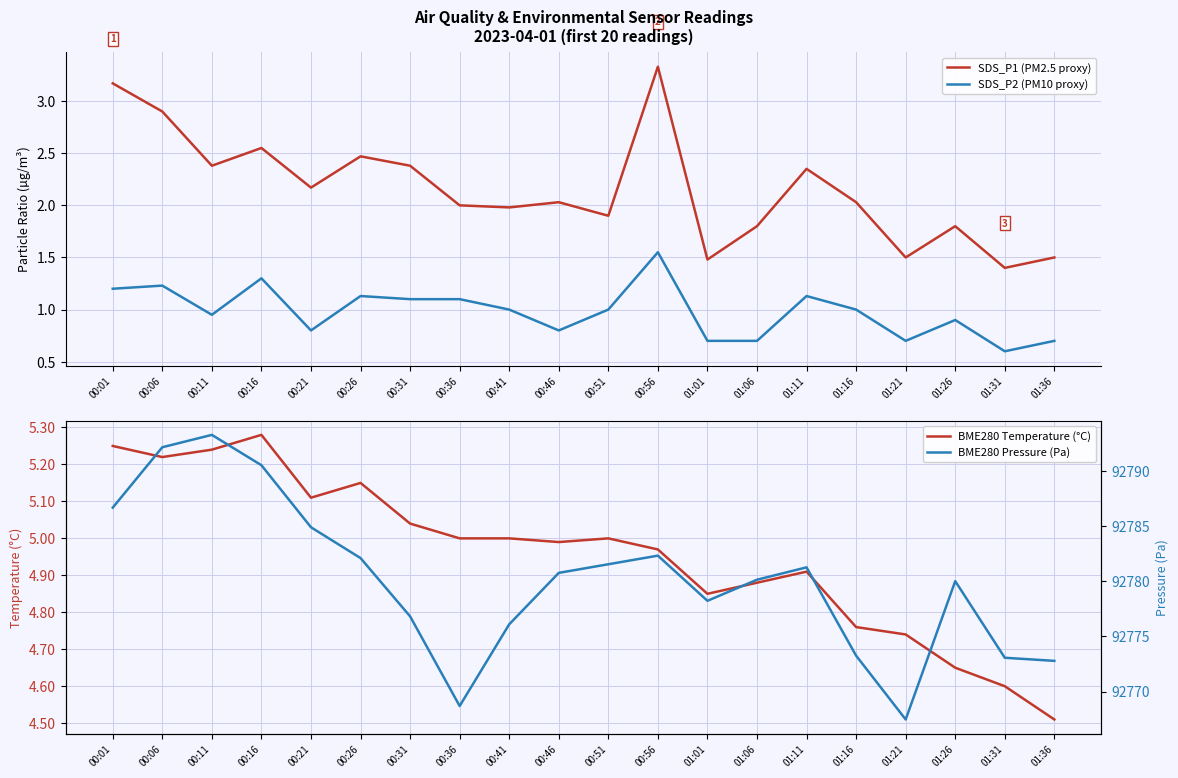

At how many categories does at least one series exceed 54808?

20